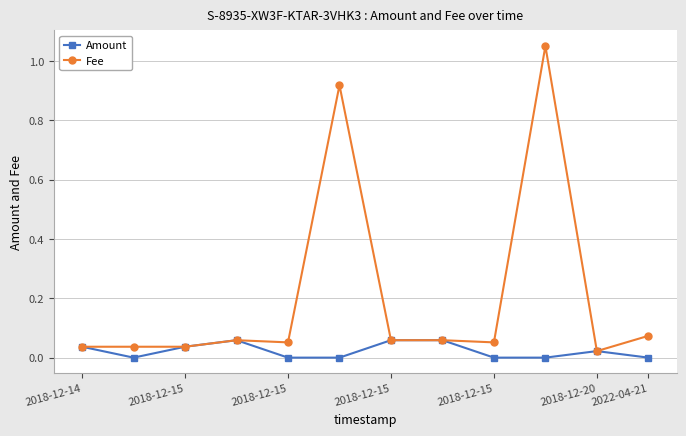

Which series has the largest total across all categories?

Fee